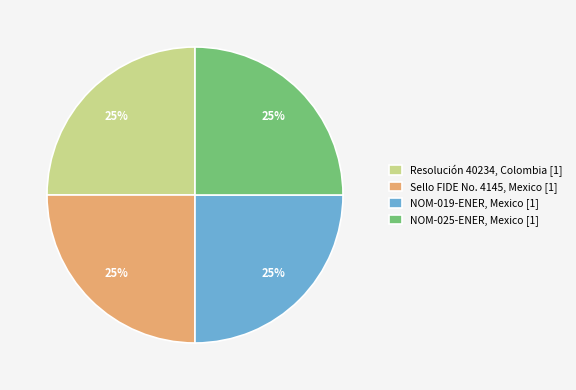

To the nearest percent, what is the combined percentage of Resolución 40234, Colombia [1] and NOM-025-ENER, Mexico [1]?

50%